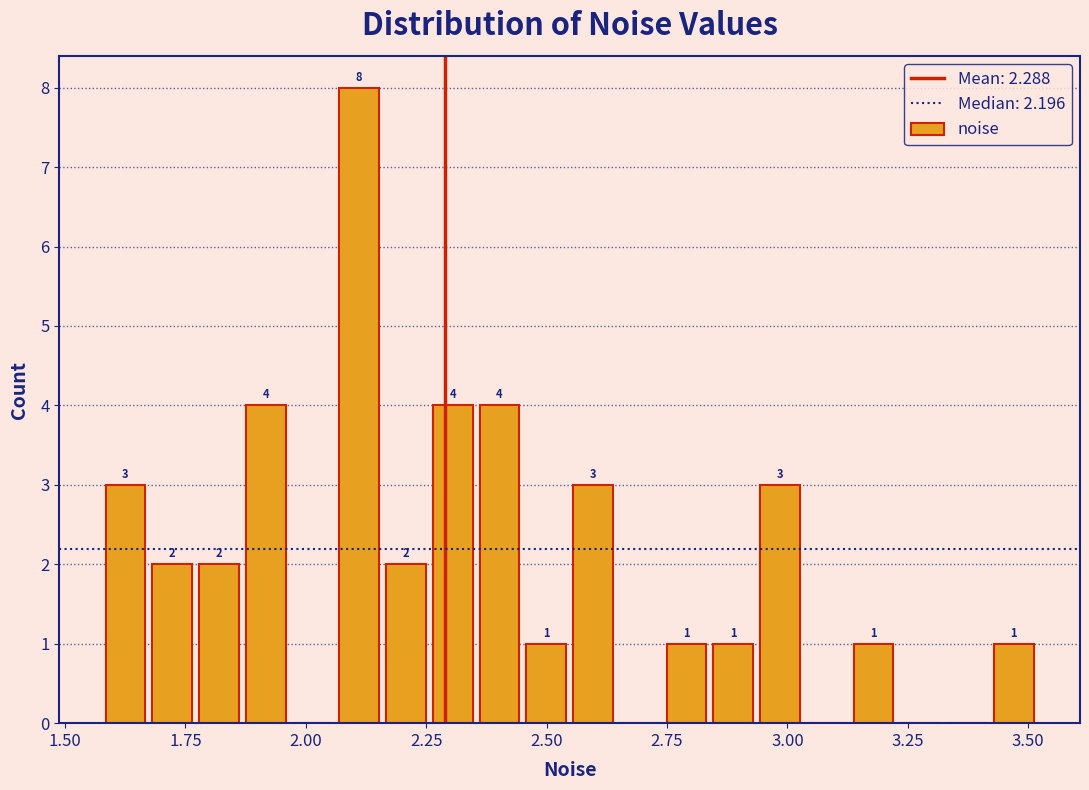

Around what value on the x-axis is the tallest bar? Give the approximate position of its centre, as read against the axis.

2.10